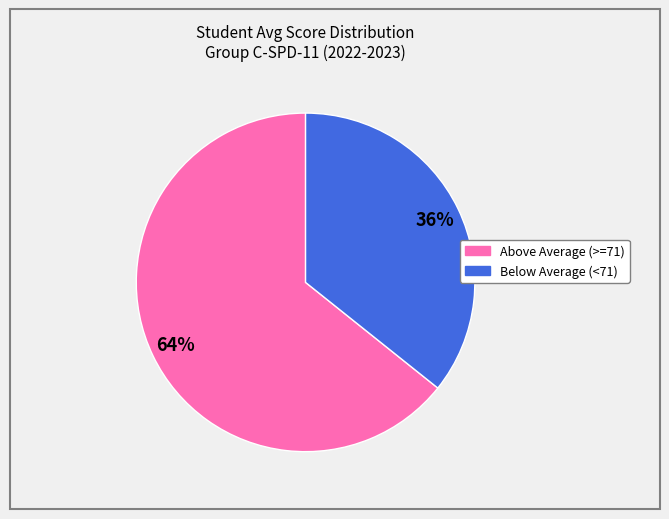

To the nearest percent, what is the average slice percentage?

50%